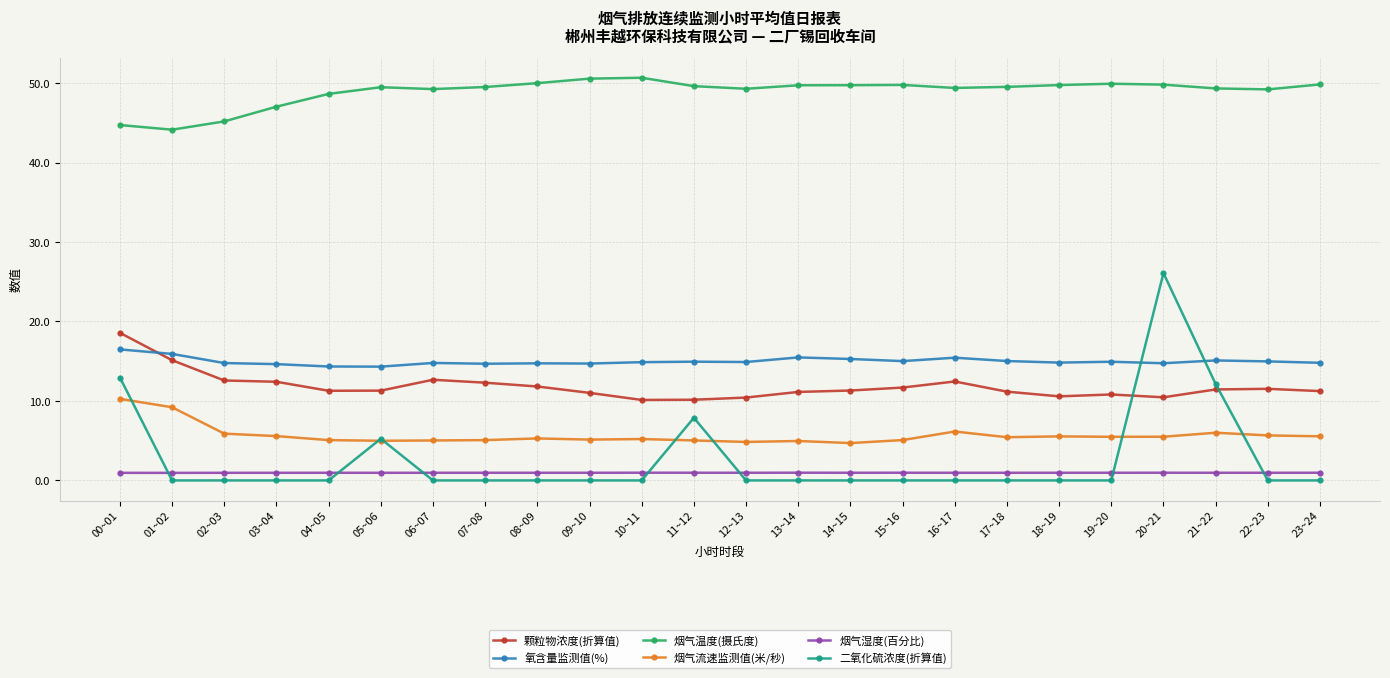

What is the greatest value displayed?

50.7